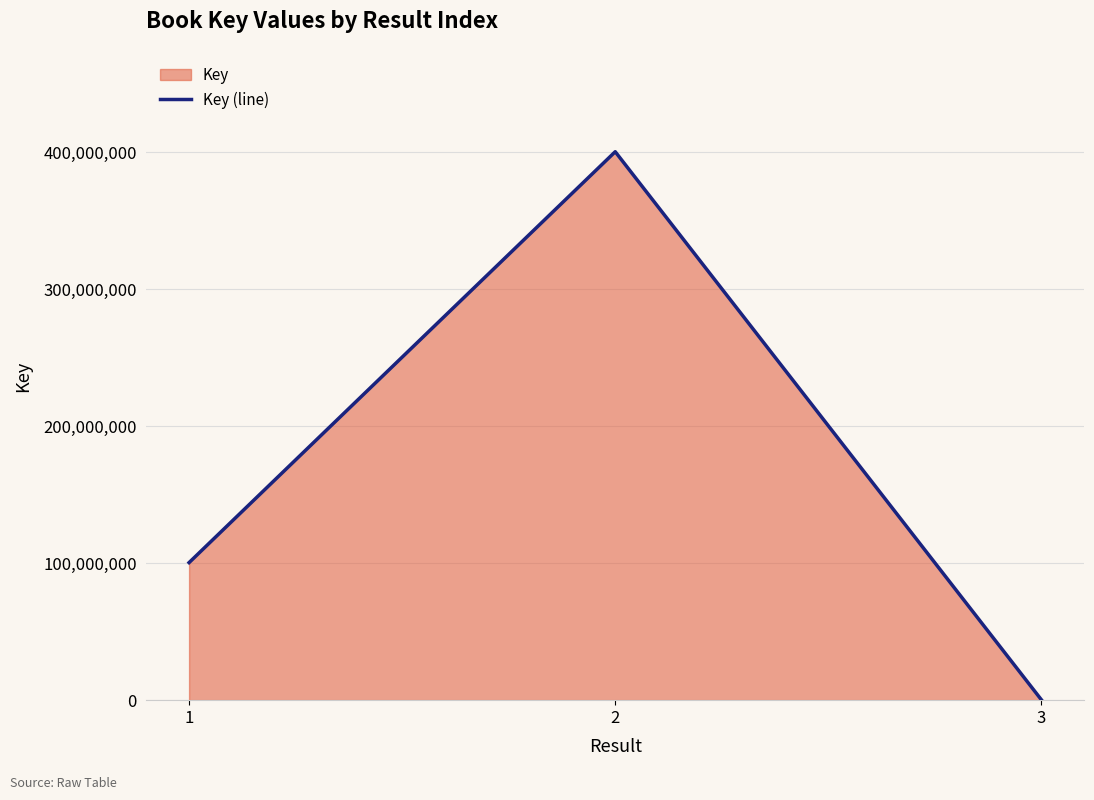

At which label is the value closest to 200324200?

1